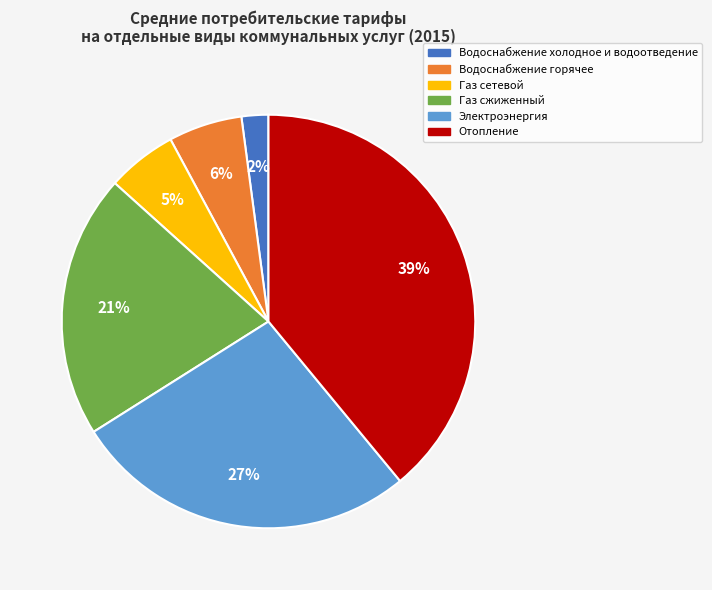

Do Газ сжиженный and Водоснабжение холодное и водоотведение together represent more than half of the pie?

No